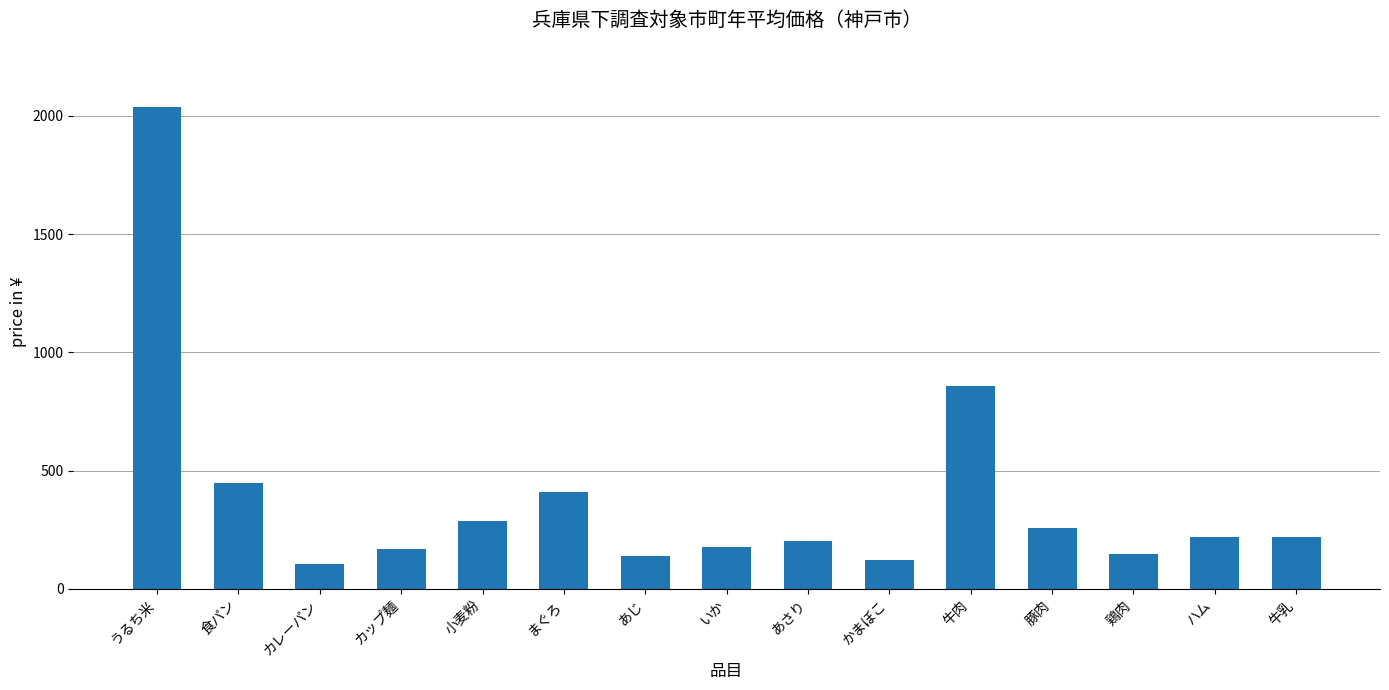

Approximately how many times larger is the value at かまぼこ compared to カップ麺?

0.7